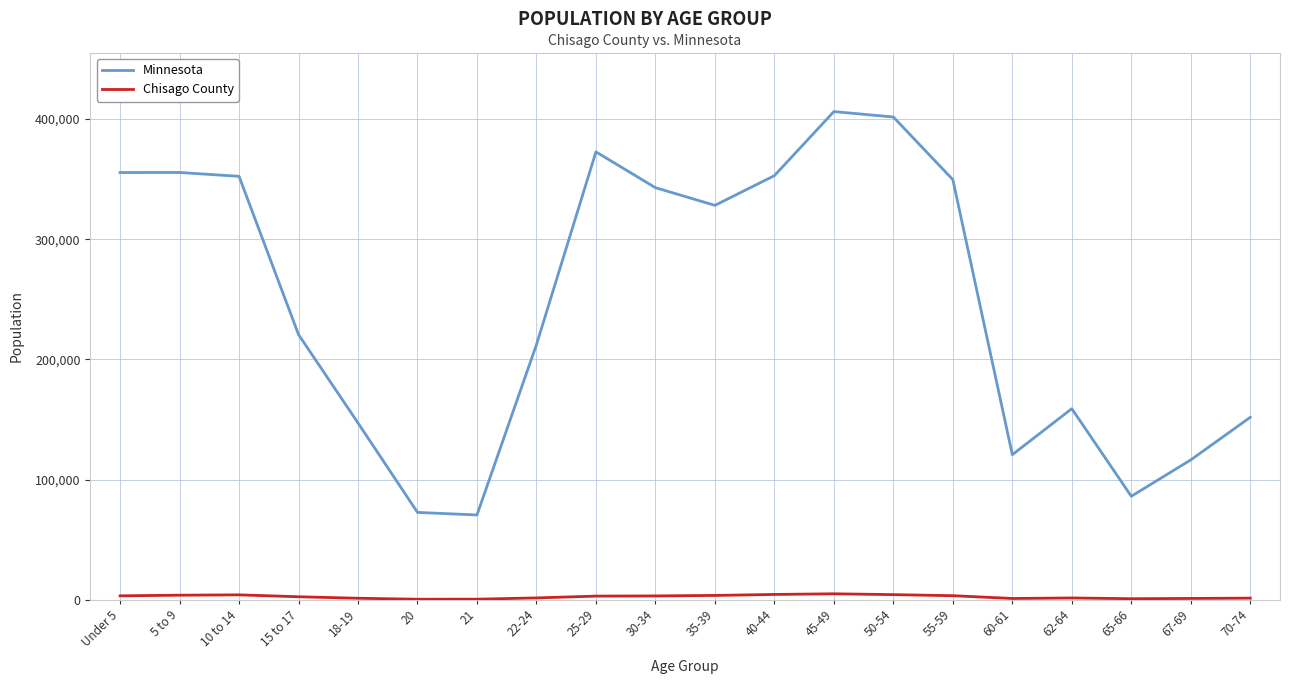

Is the value of Minnesota at 5 to 9 greater than the value of Chisago County at 18-19?

Yes